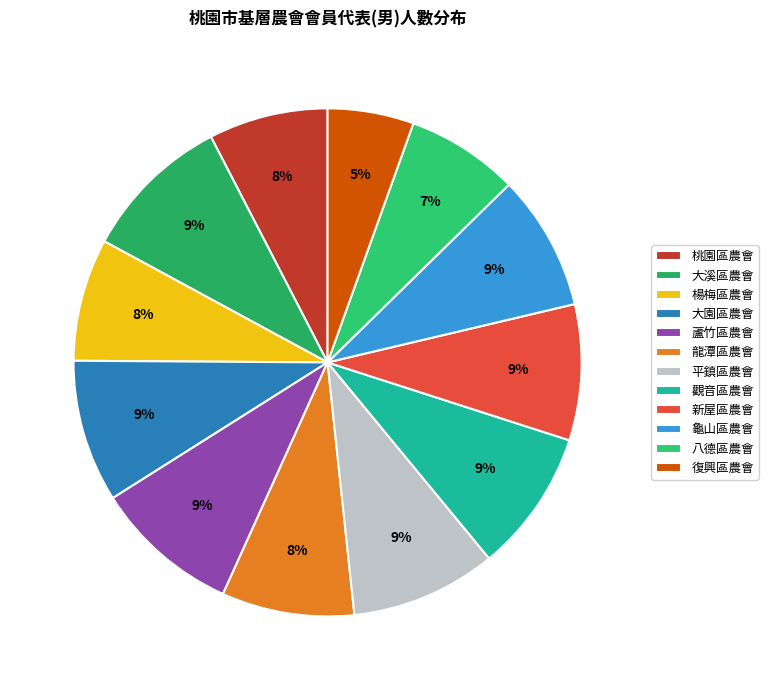

How many segments does this pie chart have?

12